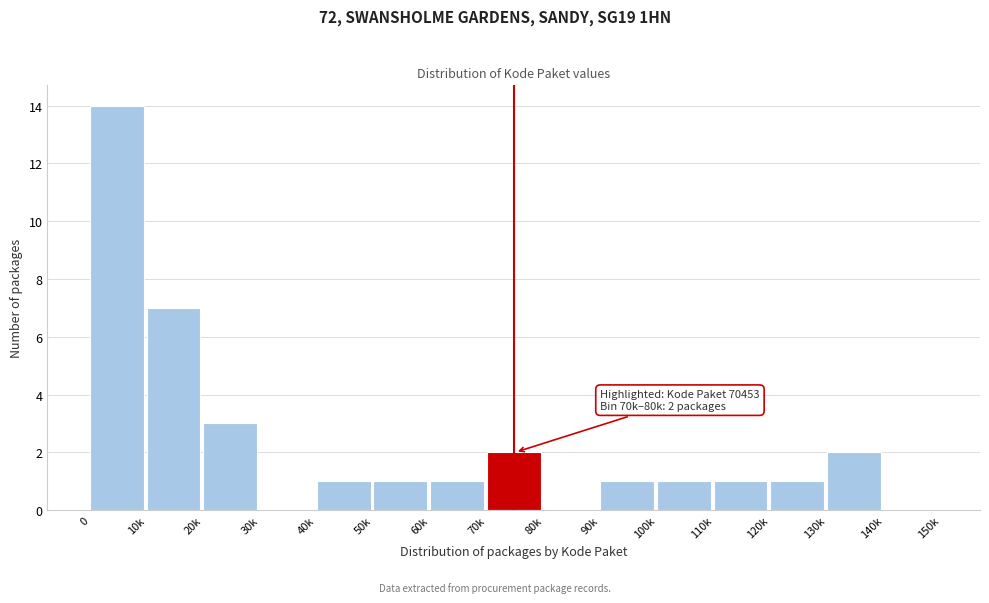

Reading left to right, list all the values displayed in this chart.

0=14	10k=7	20k=3	30k=0	40k=1	50k=1	60k=1	70k=2	80k=0	90k=1	100k=1	110k=1	120k=1	130k=2	140k=0